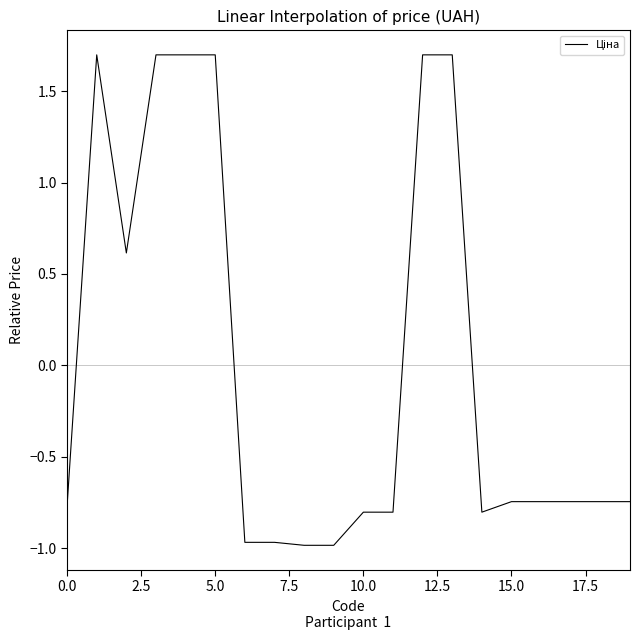

Is this an area chart (filled region under the line)?

No